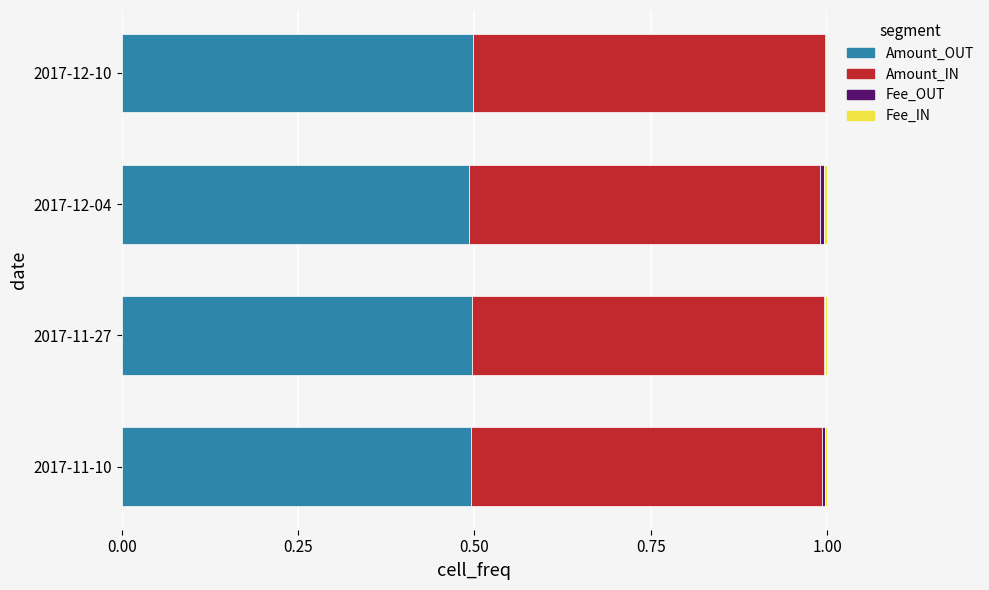

How many Amount_OUT values are between 0 and 1?

4